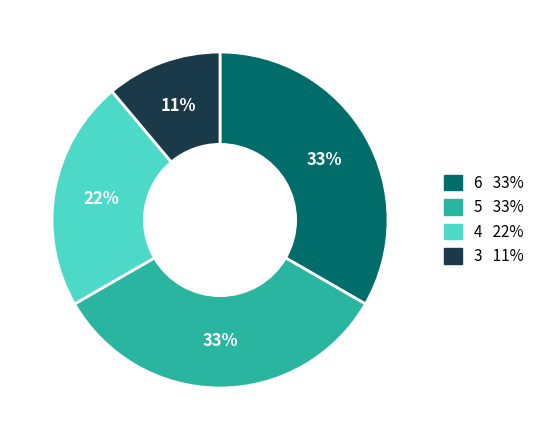

To the nearest percent, what is the average slice percentage?

25%